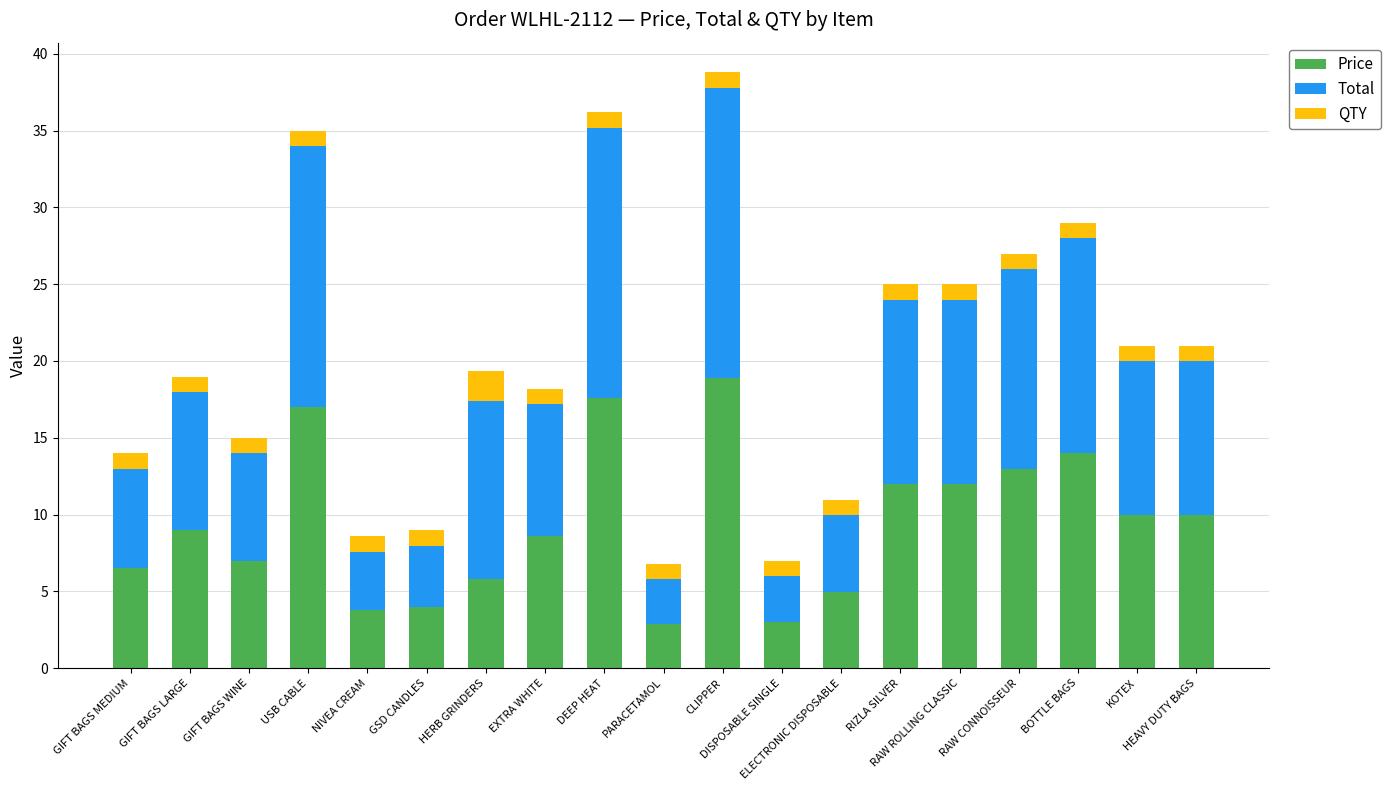

What is the difference between the maximum and minimum values in the Price series?

16.0